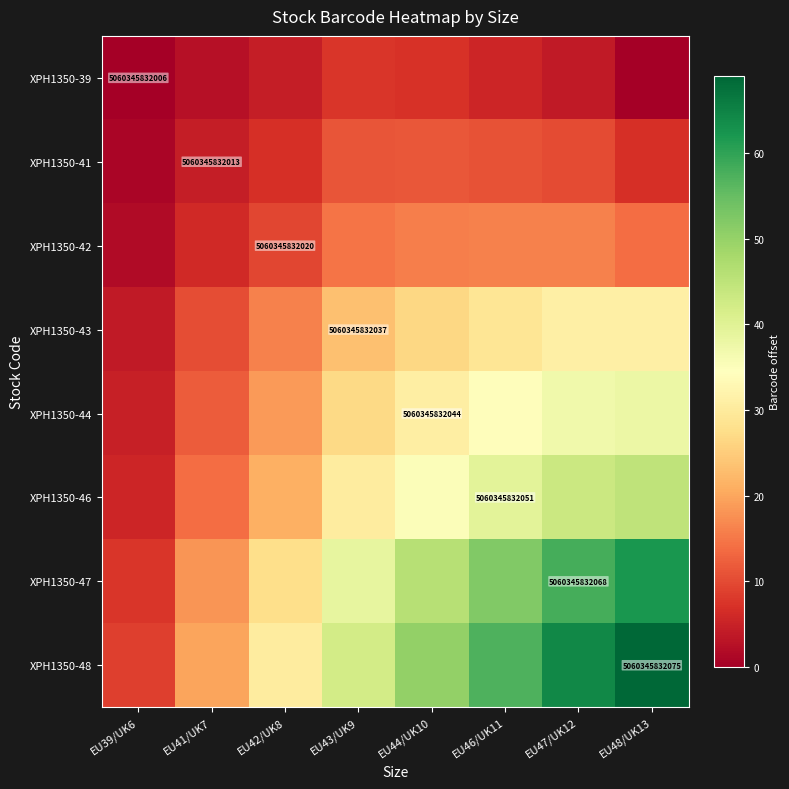

Which series has the widest spread of values?

XPH1350-48